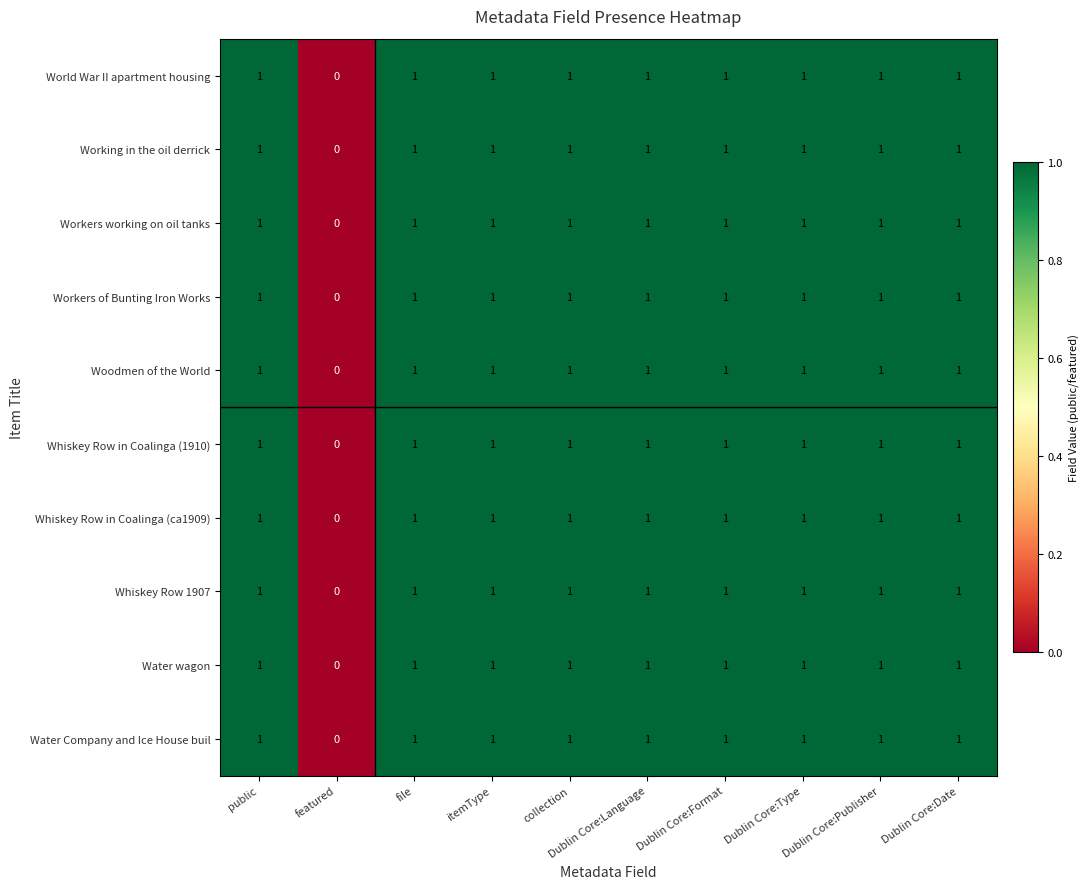

Which label corresponds to the smallest value in the chart?

featured